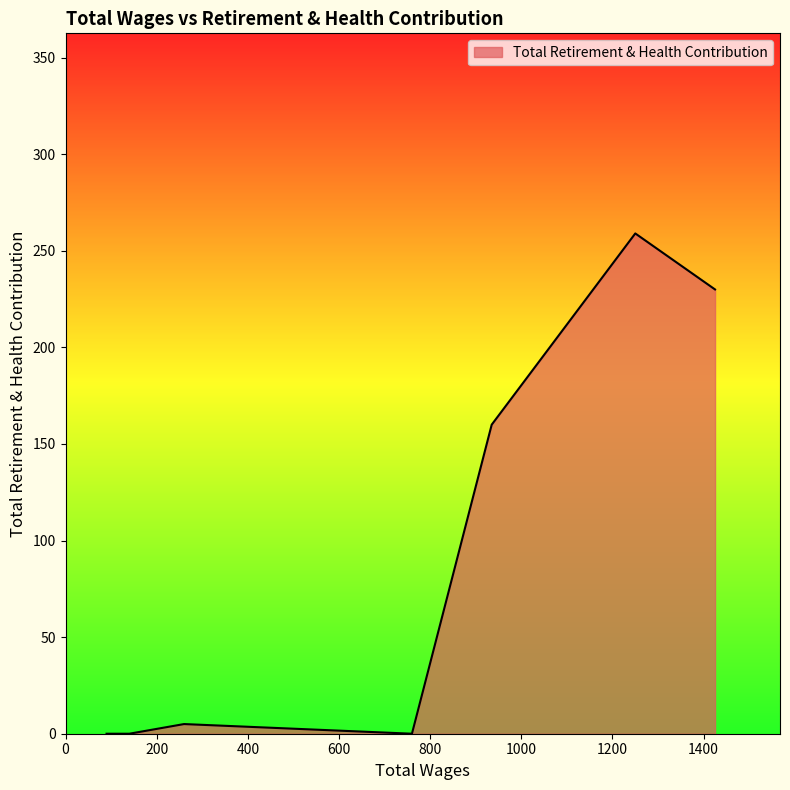

What is the maximum value shown in the chart?

259